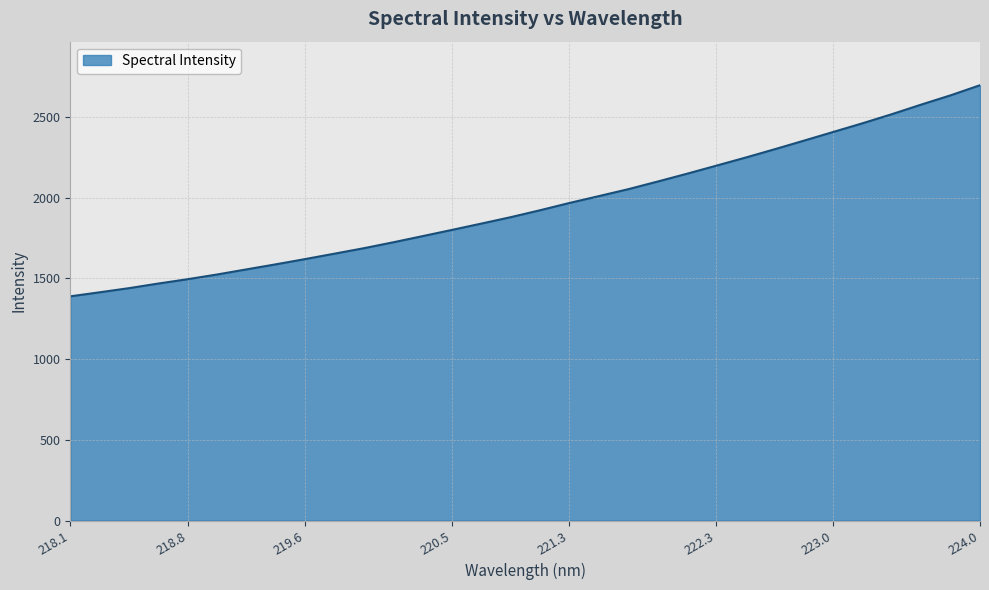

What is the difference between the maximum and minimum values?

1308.3